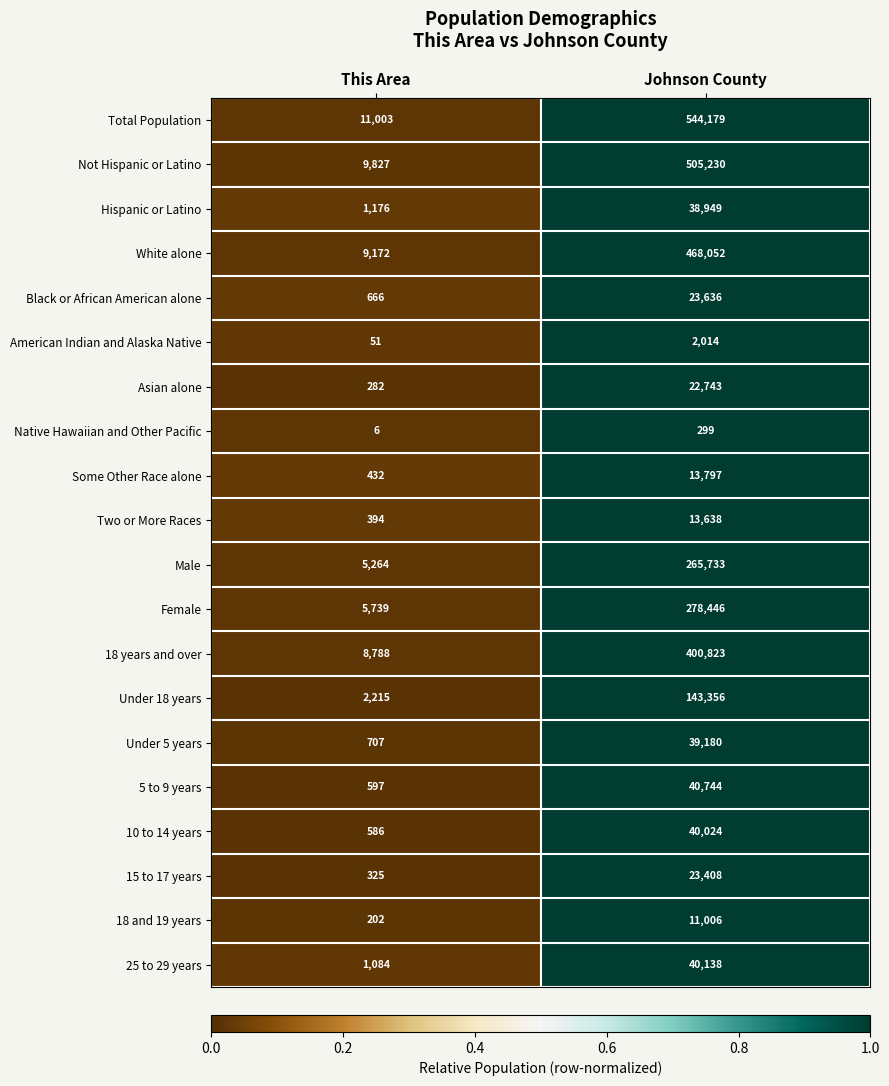

What is the maximum value shown in the chart?

544179